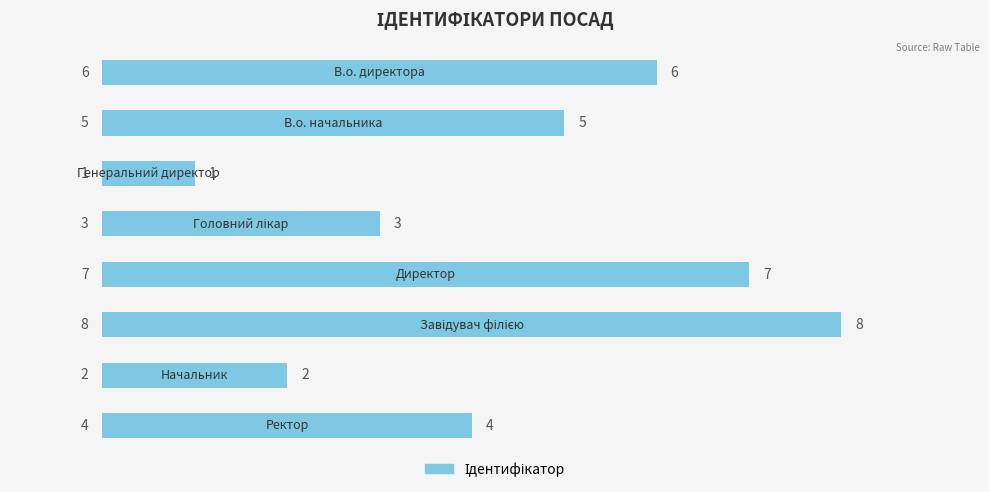

What is the smallest value displayed?

1